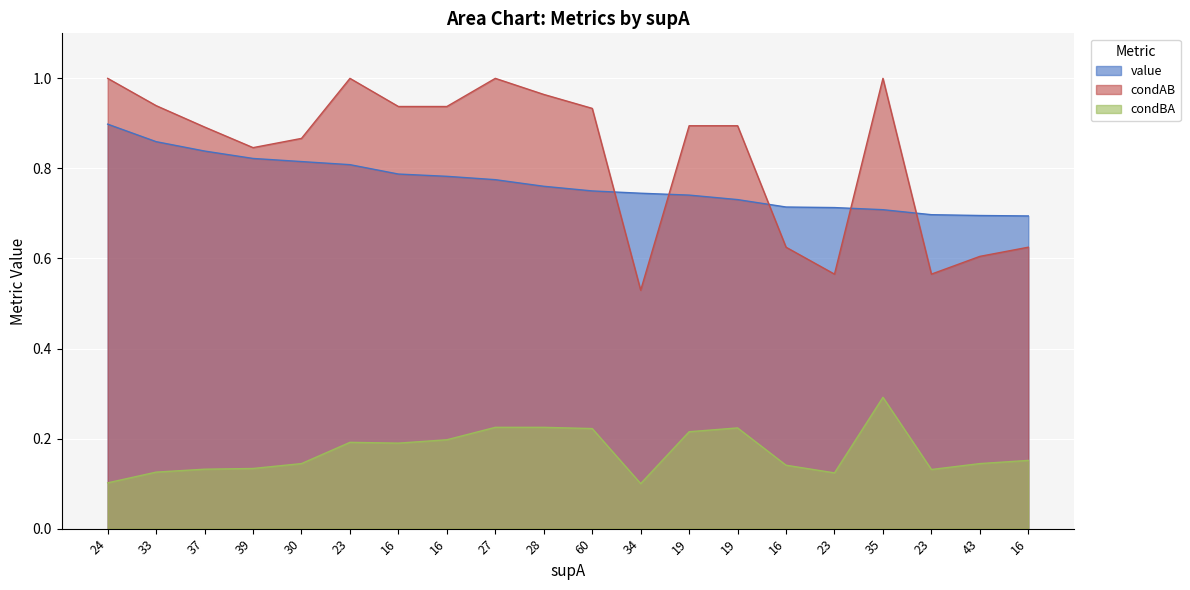

True or false: value has a value of 1.2 at 23.

False